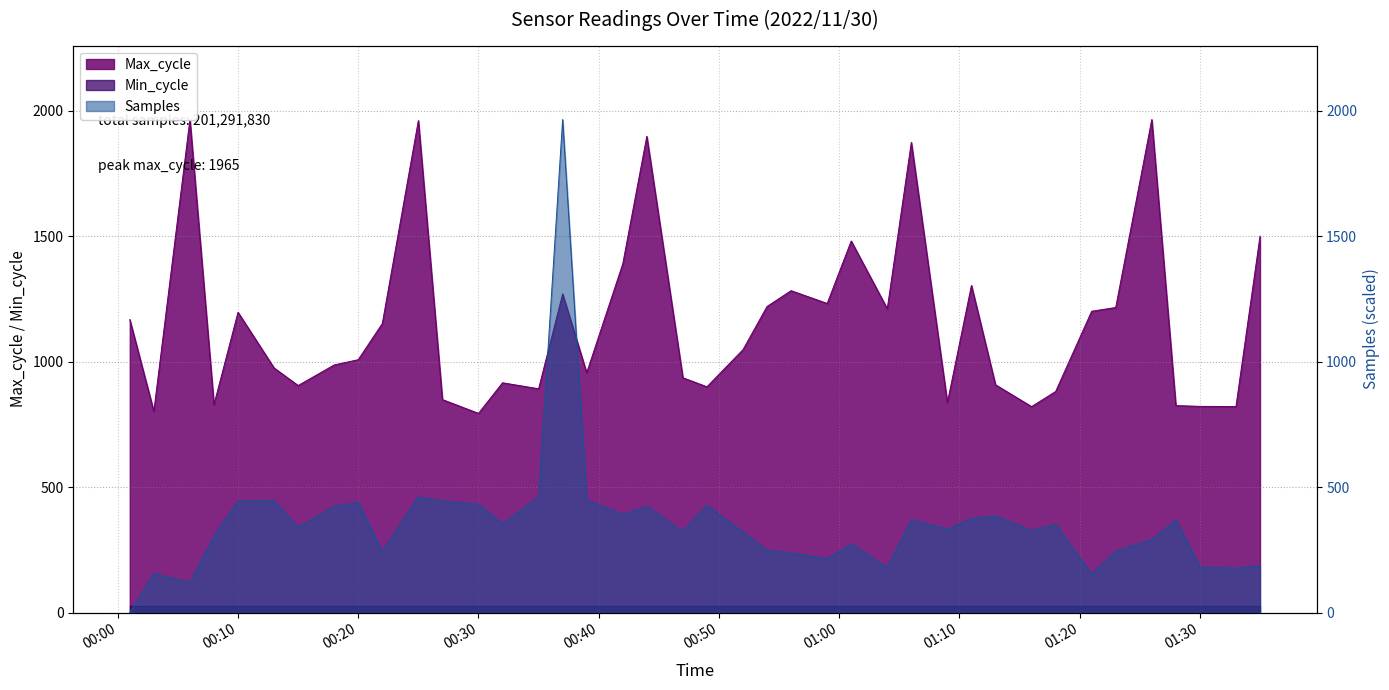

What is the total value across all series at 2022/11/30 00:59?

1446.7